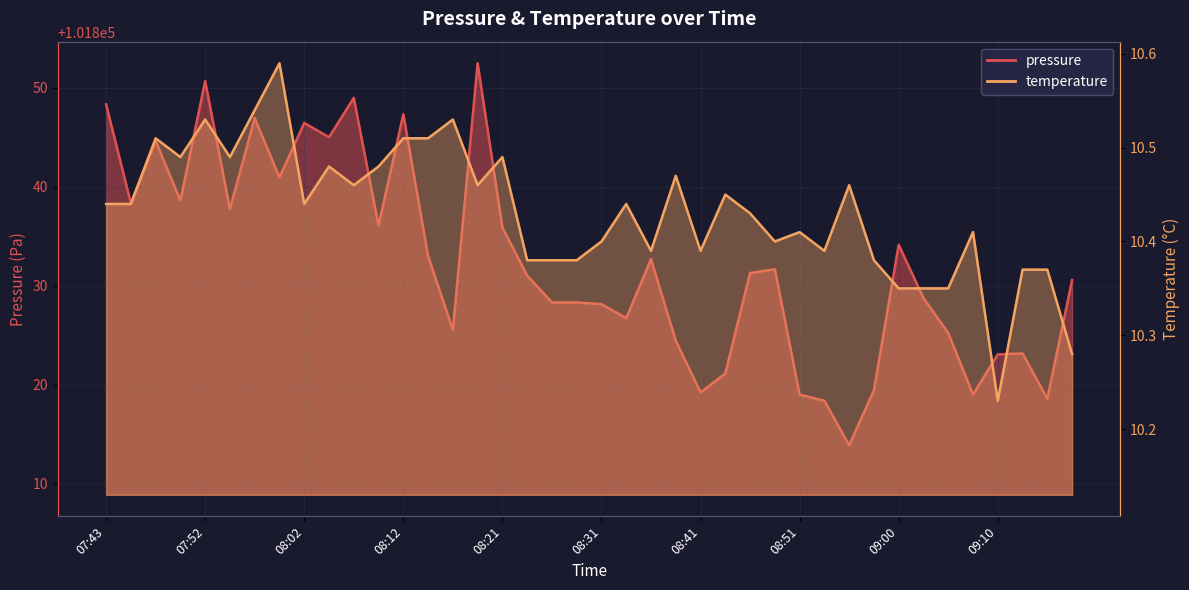

What is the difference between the maximum and minimum values in the pressure series?

38.6